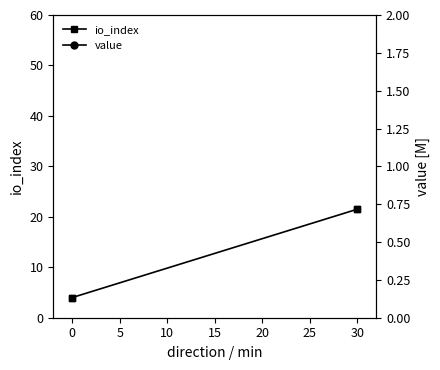

Which series has the largest total across all categories?

value